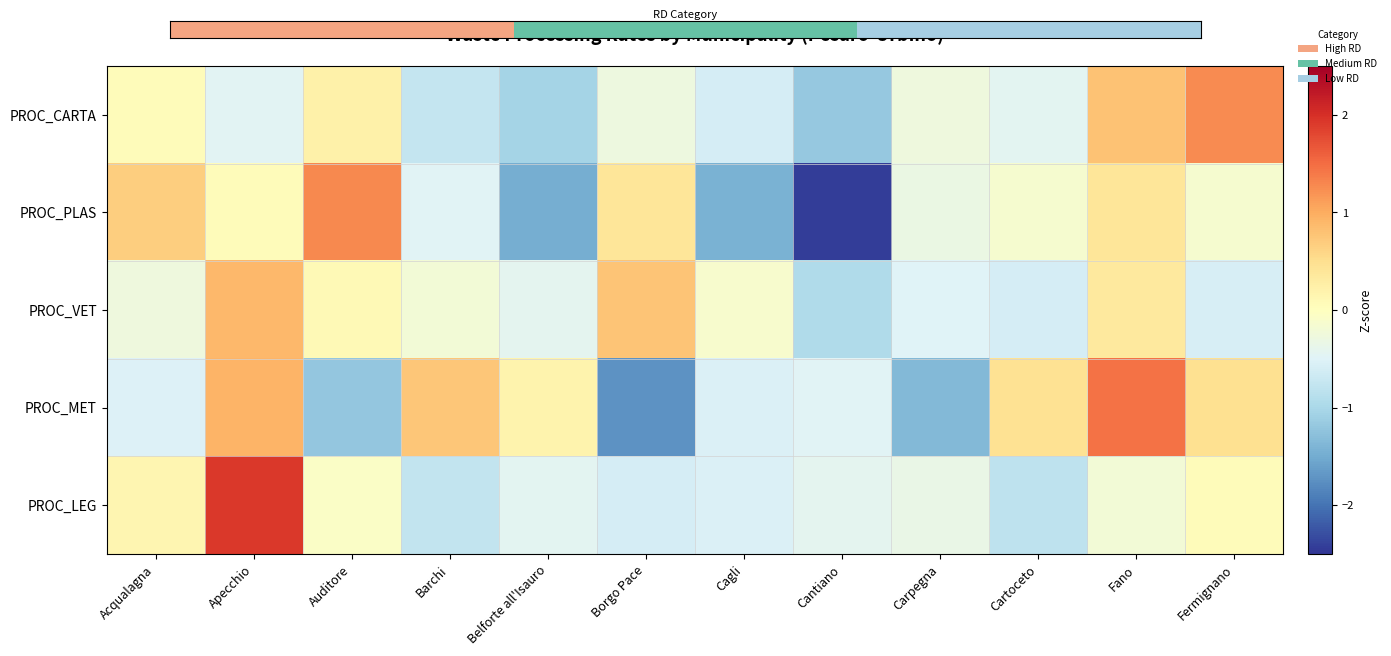

What is the sum of the PROC_LEG values at Cartoceto and Fermignano?

-0.7